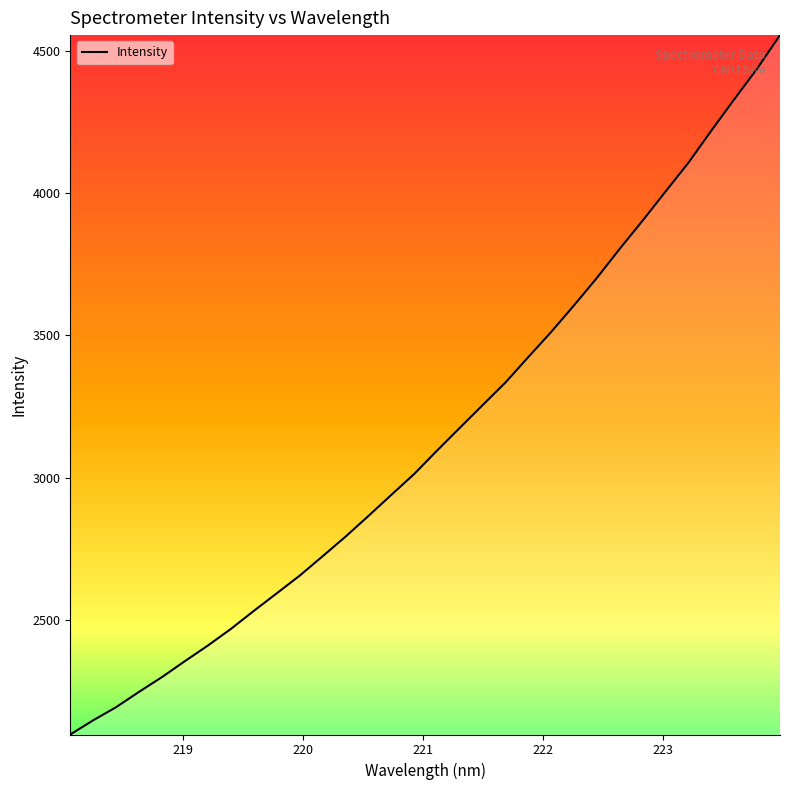

Does the chart display data point markers on the line(s)?

No